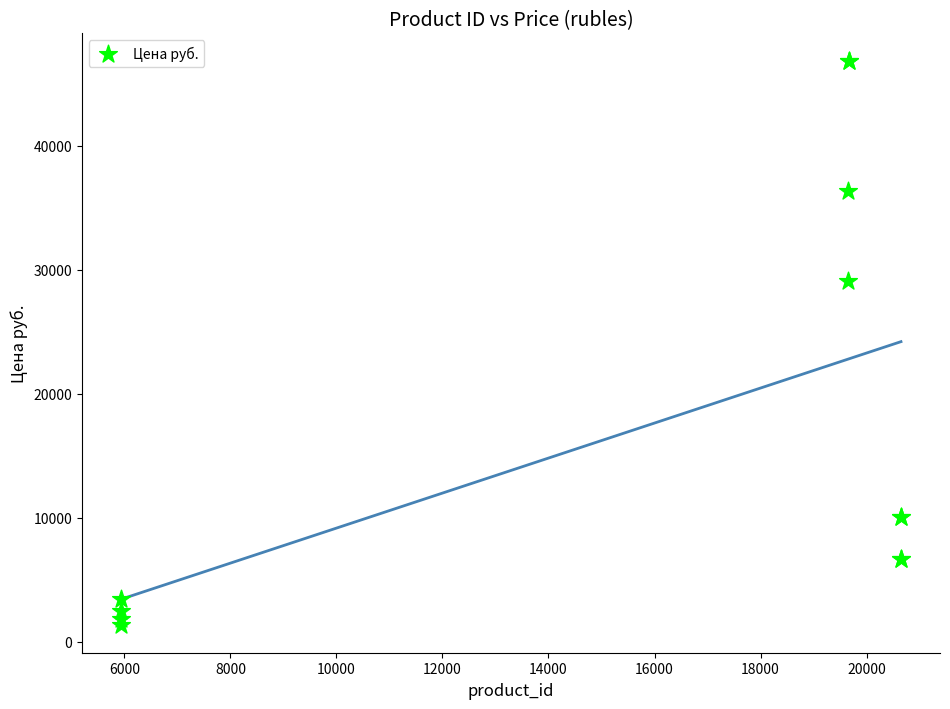

What Y value in the scatter plot is closest to 24092?

29072